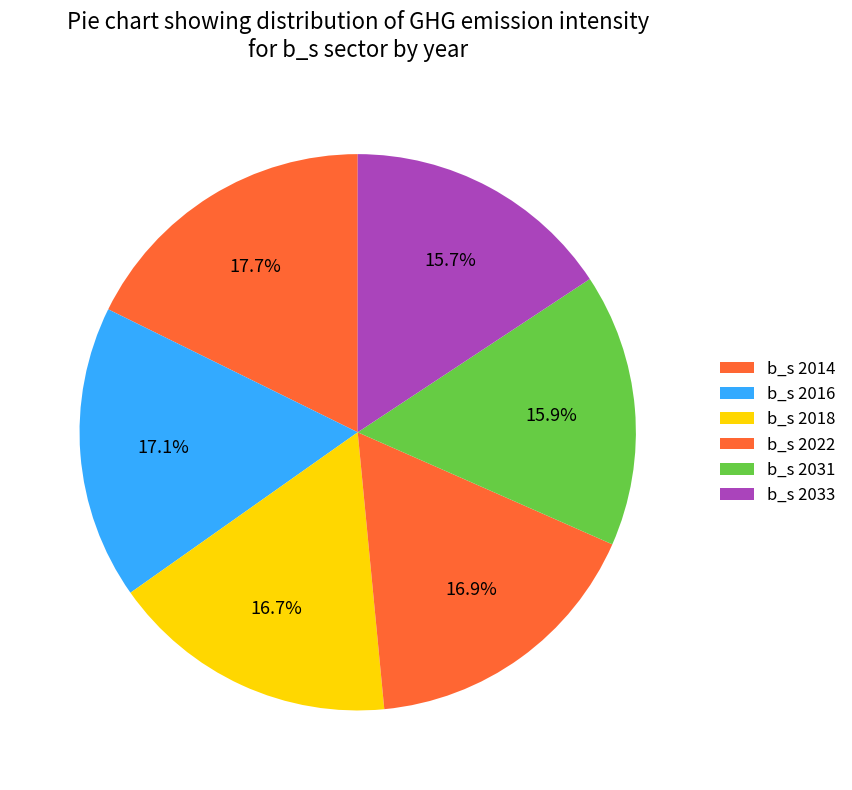

Count the number of slices in the pie.

6